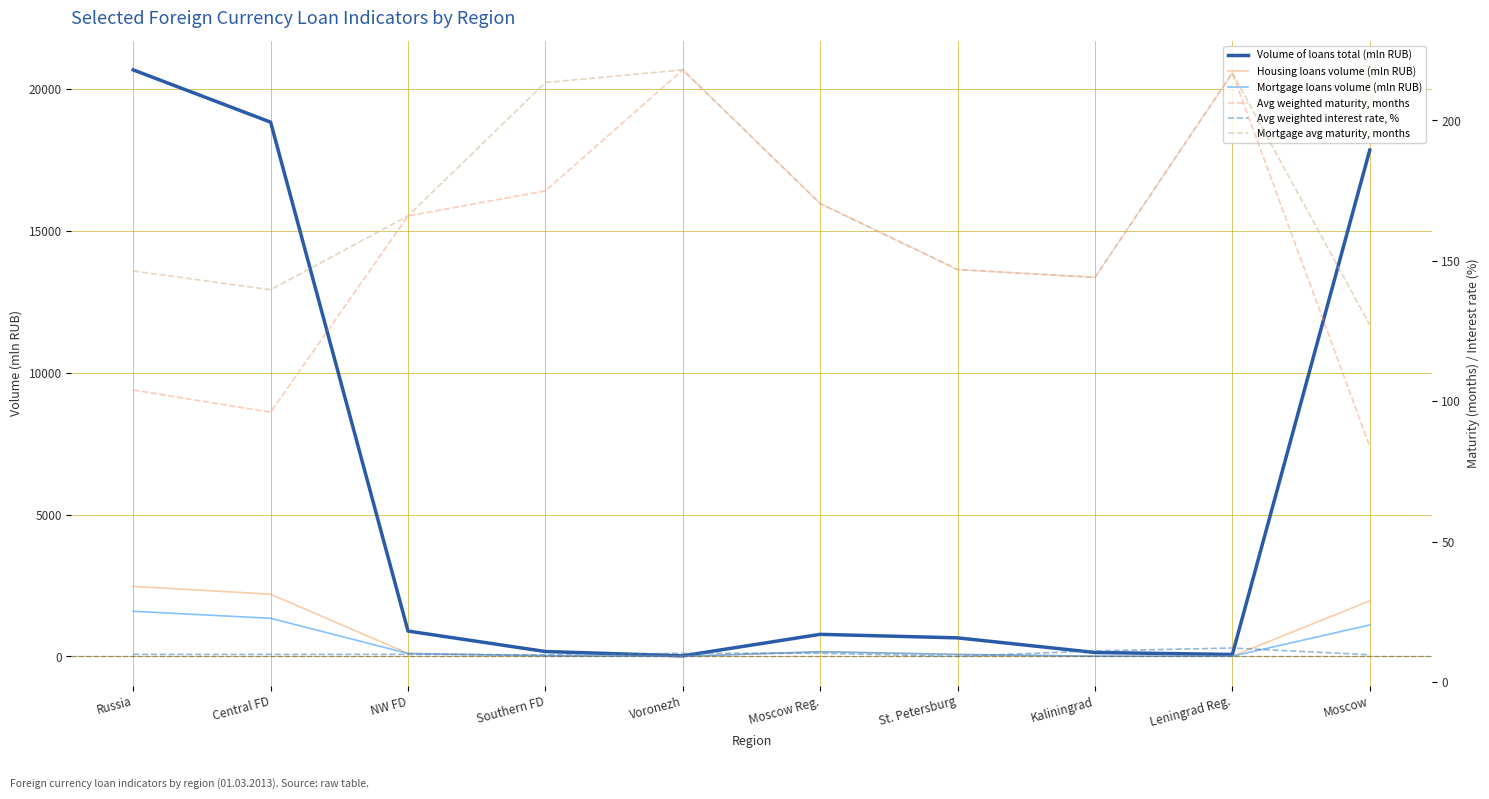

True or false: Mortgage loans volume (mln RUB) has more than 0 interior local peaks.

True